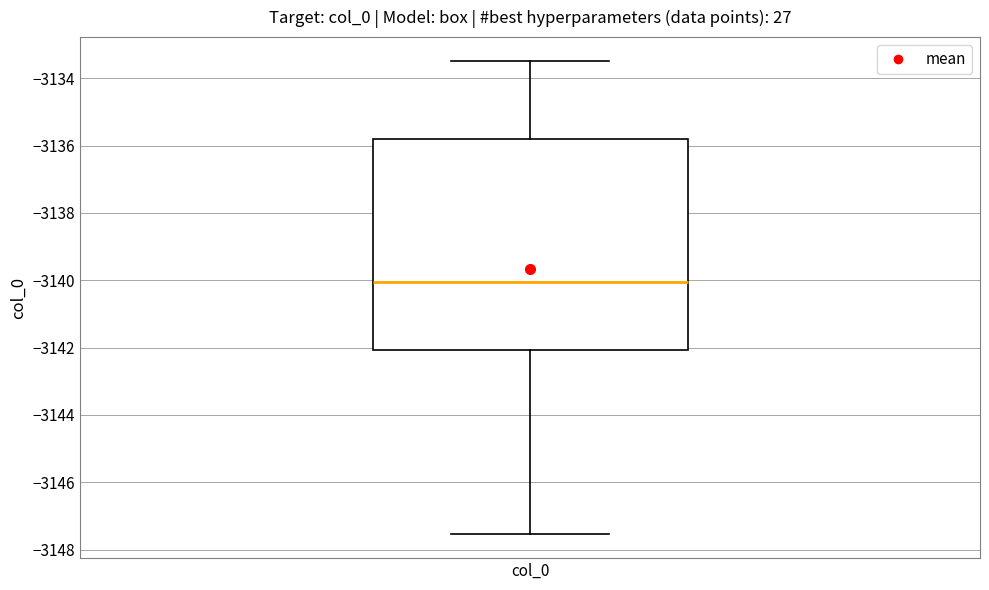

Read this box plot against the y-axis: the position of the median line, the range covered by the box, and the ends of both whiskers. The values are not printed on the chart, so give them approximately, as read against the axis.

median -3140.0, box -3142.0 to -3135.8, whiskers -3147.6 to -3133.4